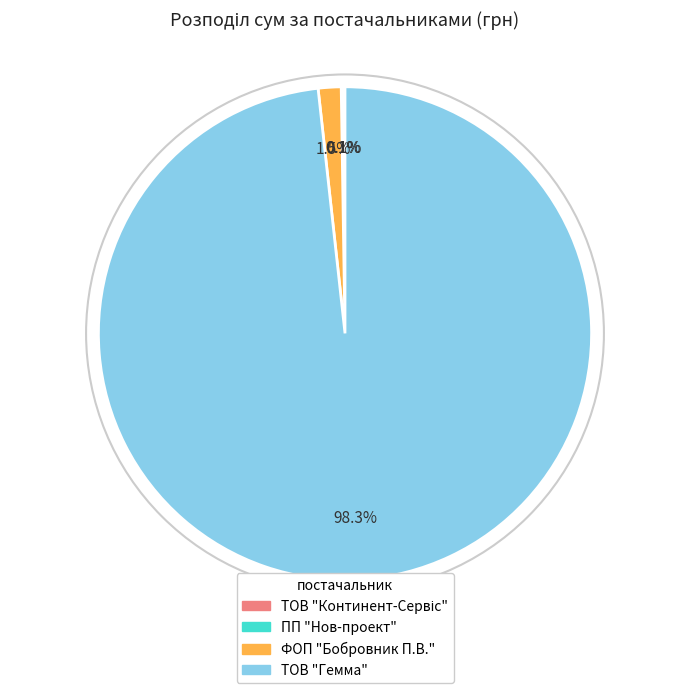

What is the majority slice?

ТОВ "Гемма"